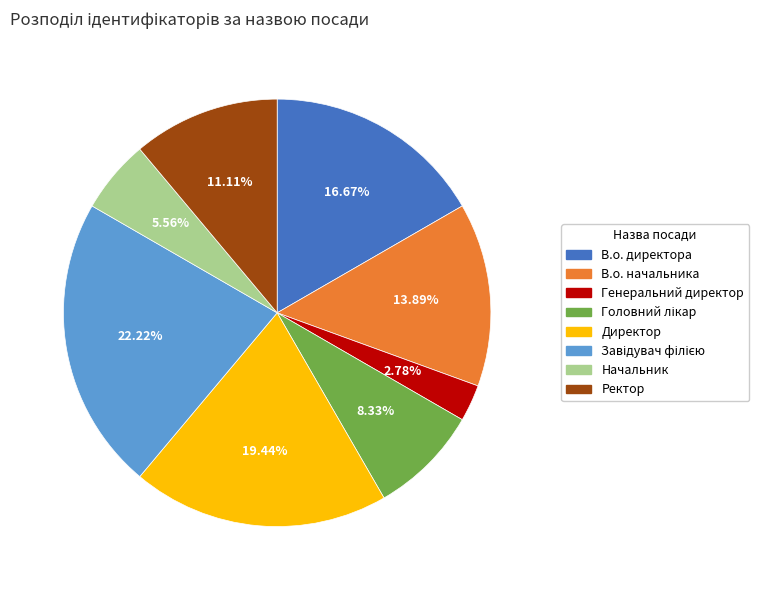

Is the sum of Начальник and В.о. начальника greater than half?

No